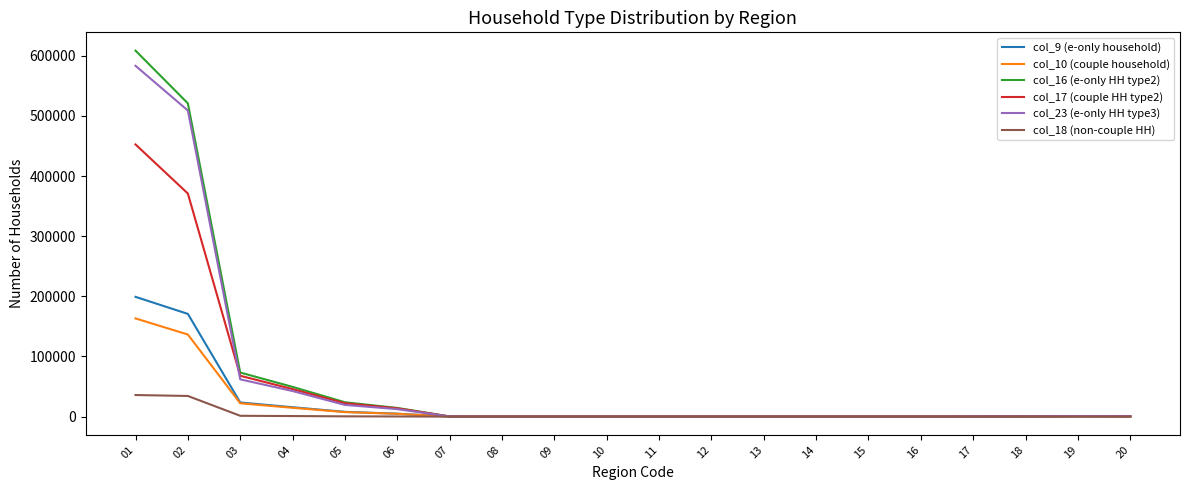

Is the value of col_16 (e-only HH type2) at 02 greater than the value of col_23 (e-only HH type3) at 13?

Yes